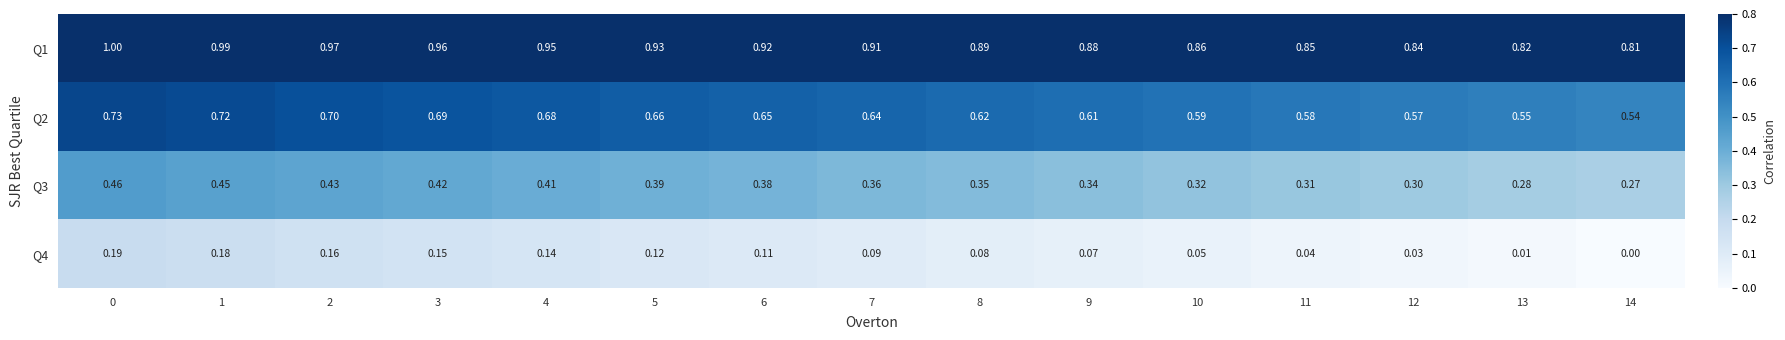

Is the value of Q4 at 9 greater than the value of Q1 at 8?

No